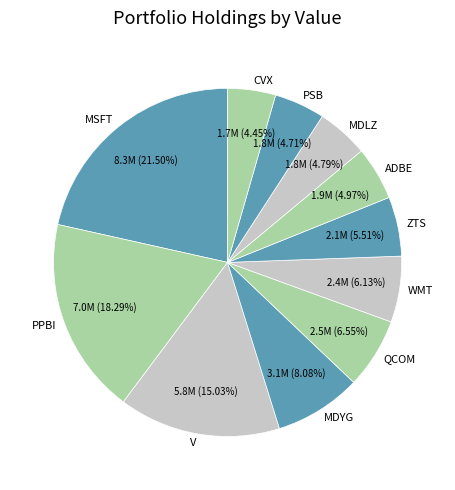

Which category has the biggest portion of the pie?

MSFT